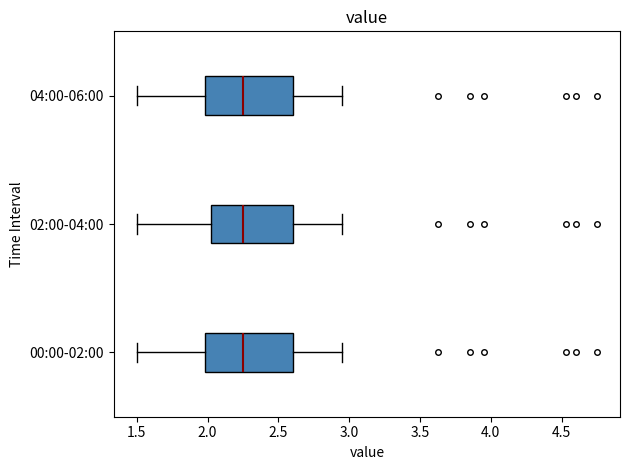

Reading bottom to top, transcribe this box plot: for each box, give where its median line is, the range the box spans, and where its two whiskers end, as read against the x-axis. The values are not printed on the chart, so give them approximately, as read against the axis.

00:00-02:00: median 2.25, box 2.00 to 2.60, whiskers 1.50 to 2.95
02:00-04:00: median 2.25, box 2.00 to 2.60, whiskers 1.50 to 2.95
04:00-06:00: median 2.25, box 2.00 to 2.60, whiskers 1.50 to 2.95